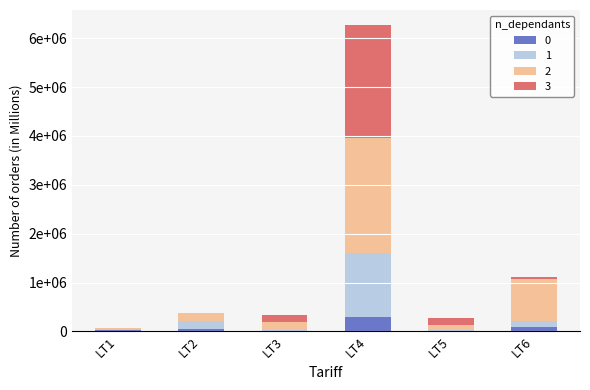

Are the bars horizontal?

No